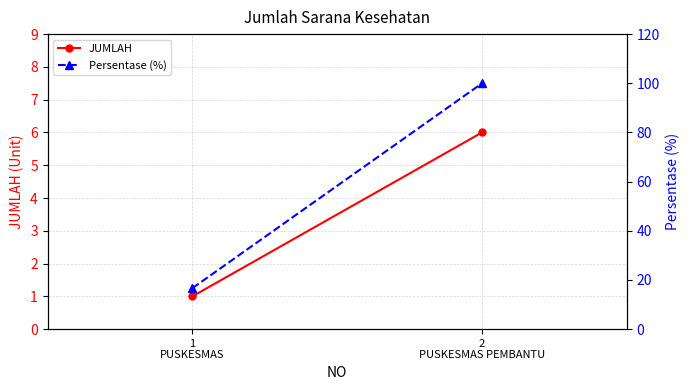

Reading right to left, list all the values displayed in this chart.

JUMLAH: 6.0	1.0
Persentase (%): 100.0	16.7